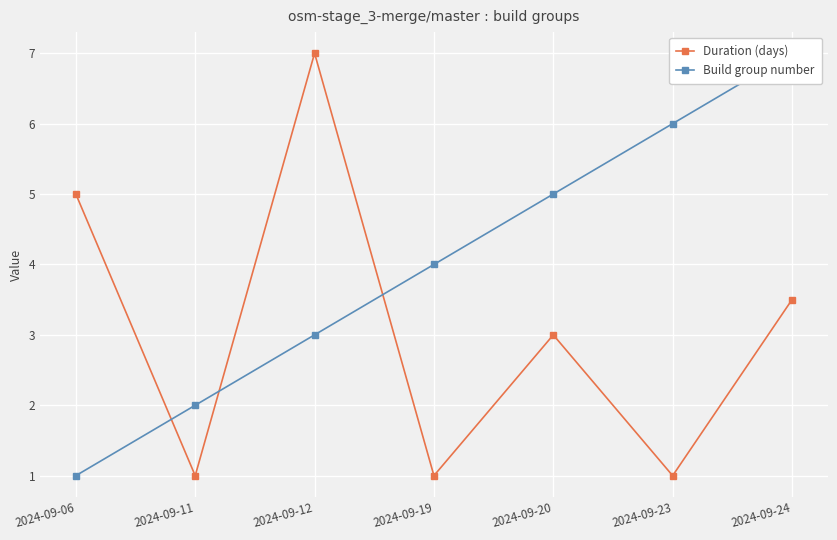

What is the value of the Build group number point at the 3rd from the left?

3.0